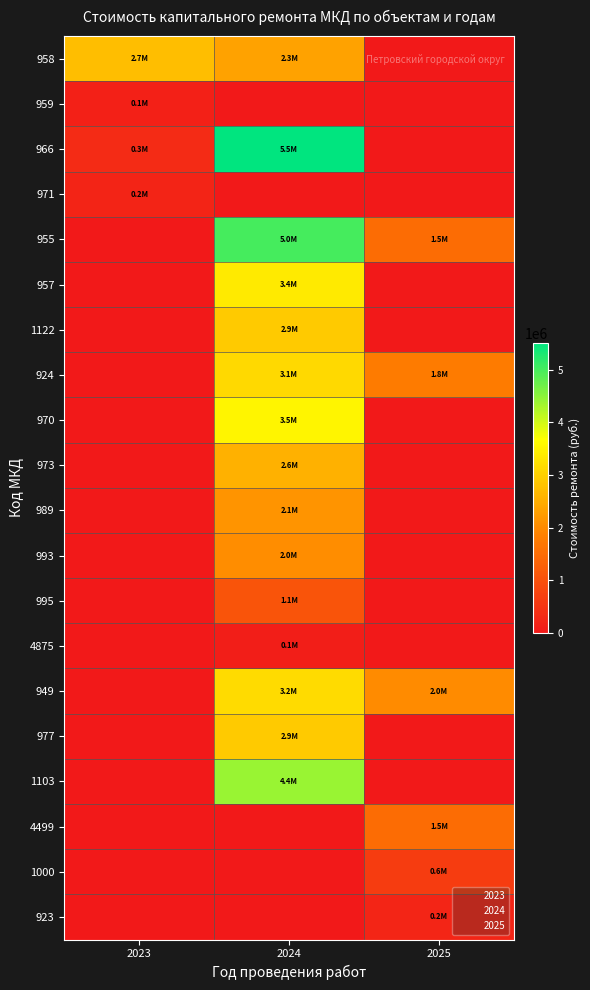

Reading left to right, extract all data points from this chart.

958: 2023=2737096.6	2024=2328649.0	2025=0.0
959: 2023=144875.4	2024=0.0	2025=0.0
966: 2023=334855.8	2024=5510167.0	2025=0.0
971: 2023=199203.6	2024=0.0	2025=0.0
955: 2023=0.0	2024=4995013.7	2025=1503868.5
957: 2023=0.0	2024=3361590.8	2025=0.0
1122: 2023=0.0	2024=2914013.3	2025=0.0
924: 2023=0.0	2024=3122215.5	2025=1781975.3
970: 2023=0.0	2024=3547036.2	2025=0.0
973: 2023=0.0	2024=2554623.5	2025=0.0
989: 2023=0.0	2024=2137504.2	2025=0.0
993: 2023=0.0	2024=2040838.9	2025=0.0
995: 2023=0.0	2024=1068752.1	2025=0.0
4875: 2023=0.0	2024=90547.1	2025=0.0
949: 2023=0.0	2024=3162867.2	2025=2011157.0
977: 2023=0.0	2024=2919569.8	2025=0.0
1103: 2023=0.0	2024=4397602.0	2025=0.0
4499: 2023=0.0	2024=0.0	2025=1487567.0
1000: 2023=0.0	2024=0.0	2025=639192.1
923: 2023=0.0	2024=0.0	2025=219151.6